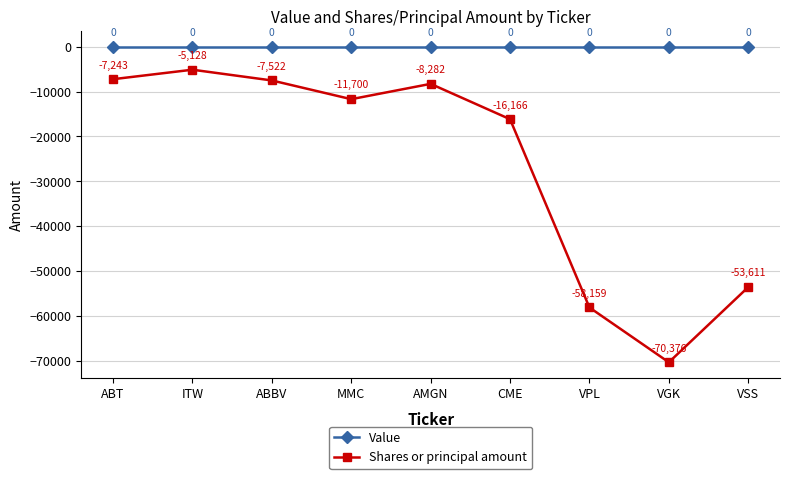

Is it true that Shares or principal amount equals -11700 at MMC?

True